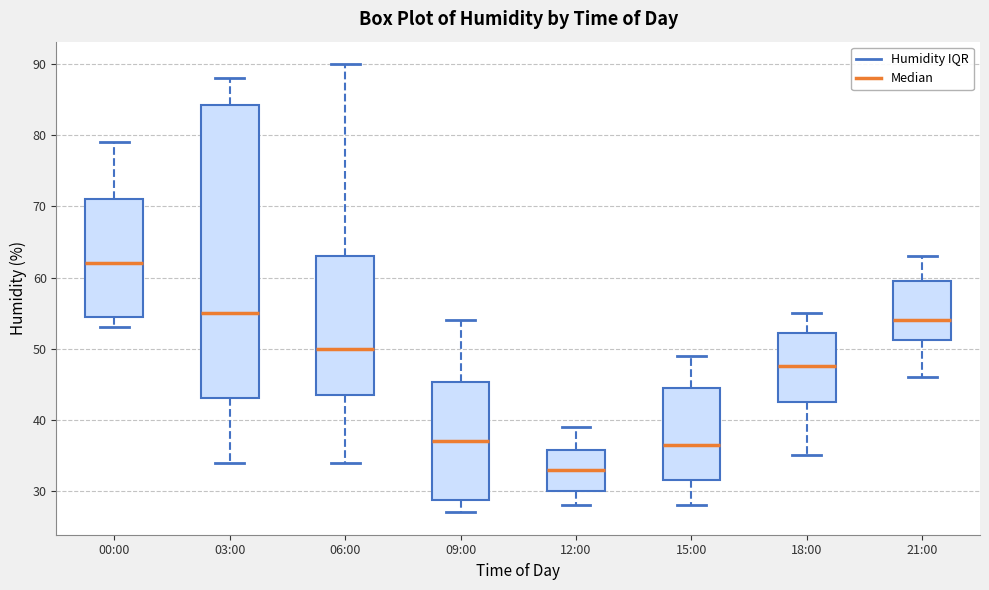

Reading left to right, transcribe this box plot: for each box, give where its median line is, the range the box spans, and where its two whiskers end, as read against the y-axis. The values are not printed on the chart, so give them approximately, as read against the axis.

00:00: median 62, box 55 to 71, whiskers 53 to 79
03:00: median 55, box 43 to 84, whiskers 34 to 88
06:00: median 50, box 44 to 63, whiskers 34 to 90
09:00: median 37, box 29 to 45, whiskers 27 to 54
12:00: median 33, box 30 to 36, whiskers 28 to 39
15:00: median 37, box 32 to 45, whiskers 28 to 49
18:00: median 48, box 43 to 52, whiskers 35 to 55
21:00: median 54, box 51 to 60, whiskers 46 to 63